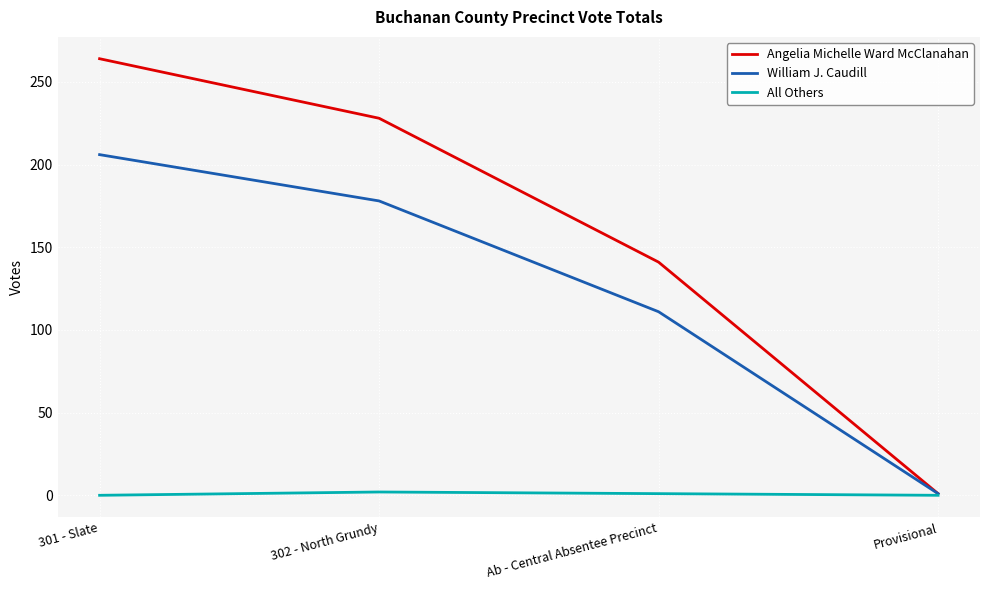

The value of Angelia Michelle Ward McClanahan at 301 - Slate is 64. True or false?

False